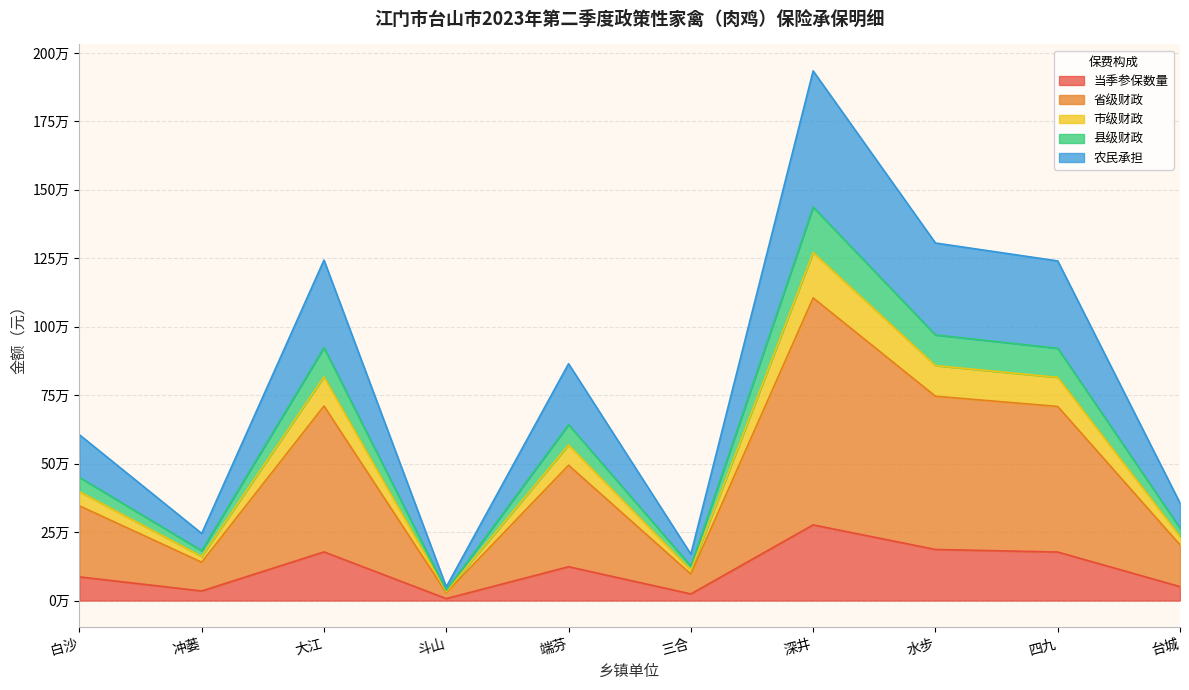

True or false: 市级财政 and 县级财政 cross at least once.

False